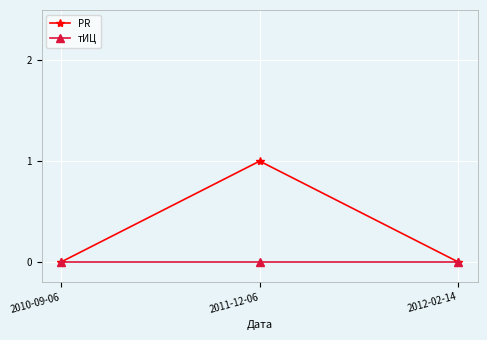

What is the greatest value displayed?

1